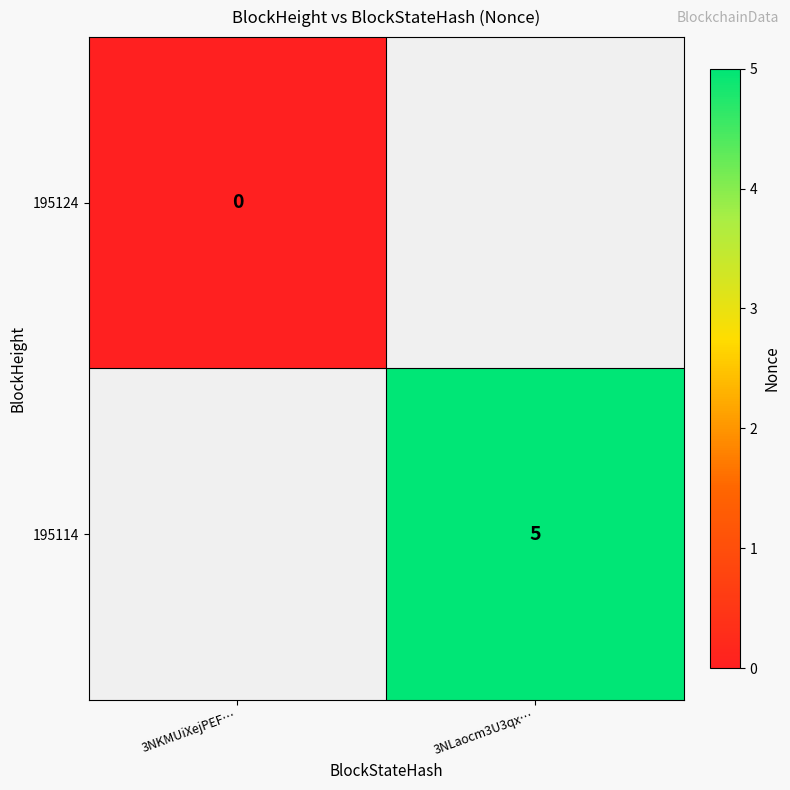

True or false: 195114 has a value of 5 at 3NLaocm3U3qx….

True